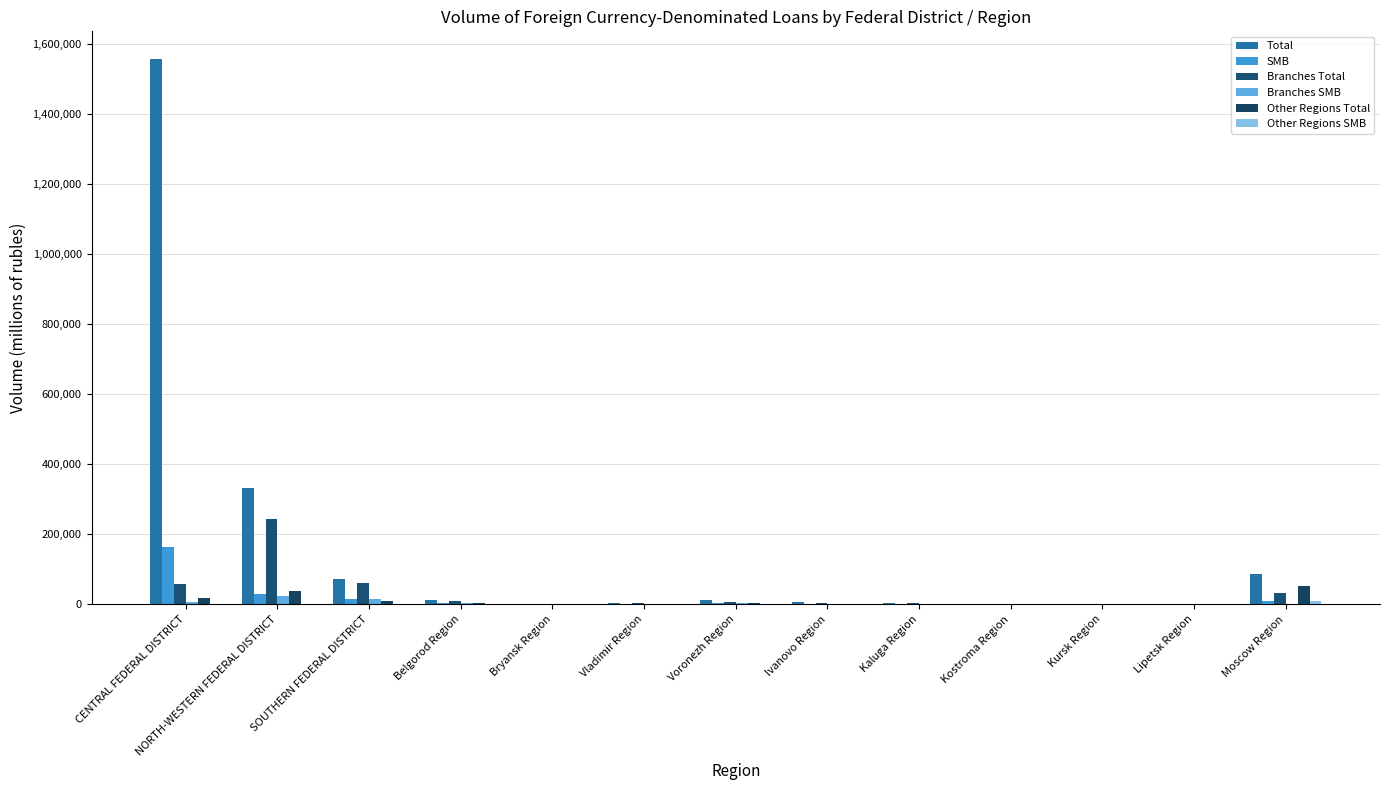

What is the sum of all Branches Total values?

426368